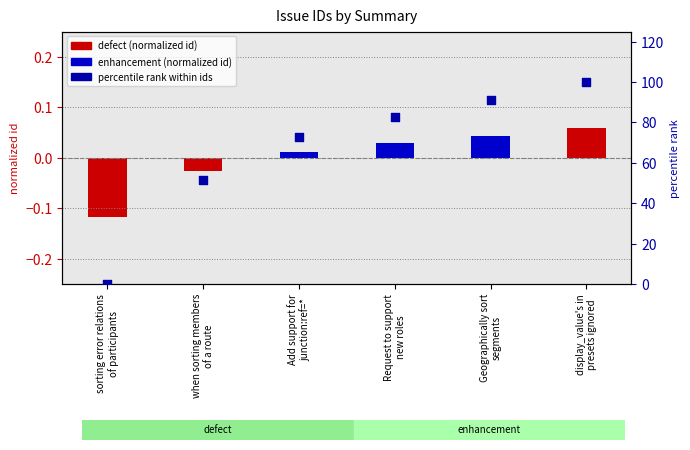

Approximately how many times larger is the value at Add support for
junction:ref=* compared to Geographically sort
segments?

0.8